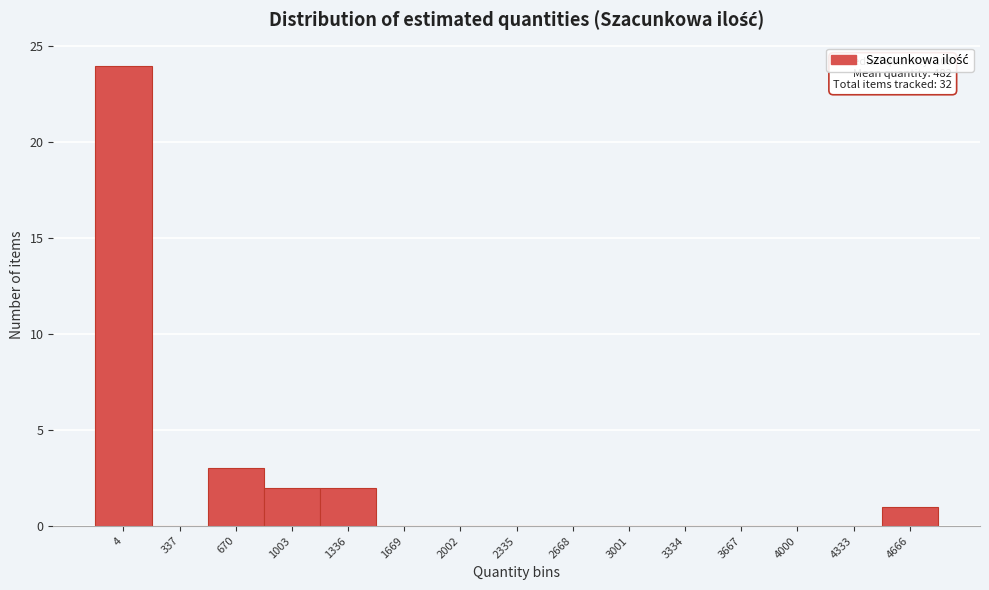

Reading right to left, extract all data points from this chart.

4666=1	4333=0	4000=0	3667=0	3334=0	3001=0	2668=0	2335=0	2002=0	1669=0	1336=2	1003=2	670=3	337=0	4=24